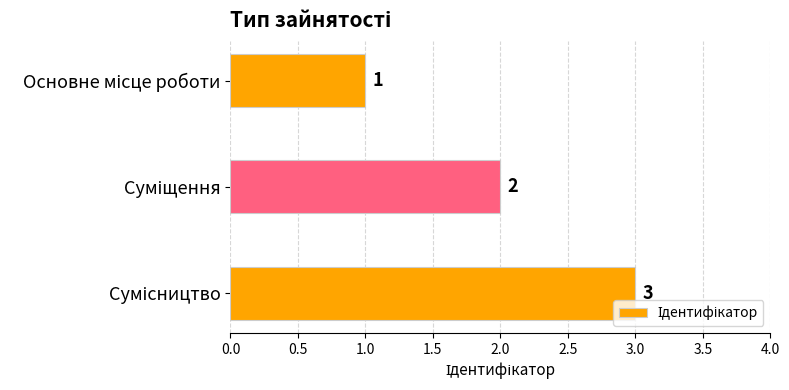

What is the greatest value displayed?

3